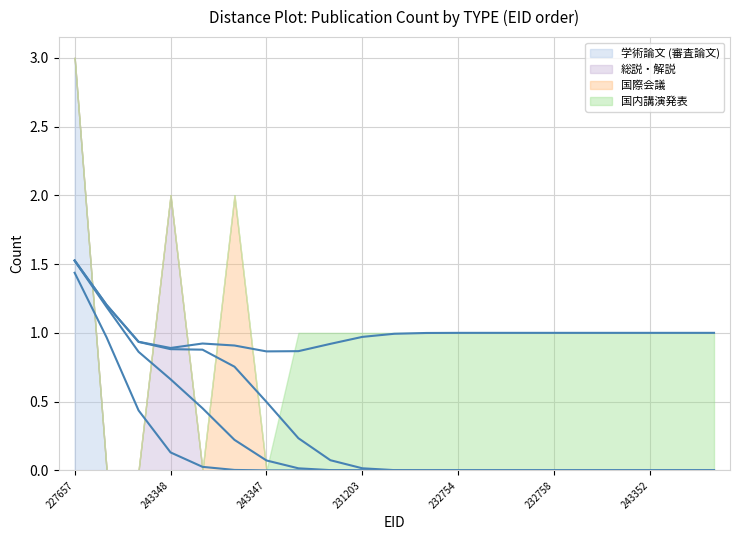

At how many categories does at least one series exceed 0?

17